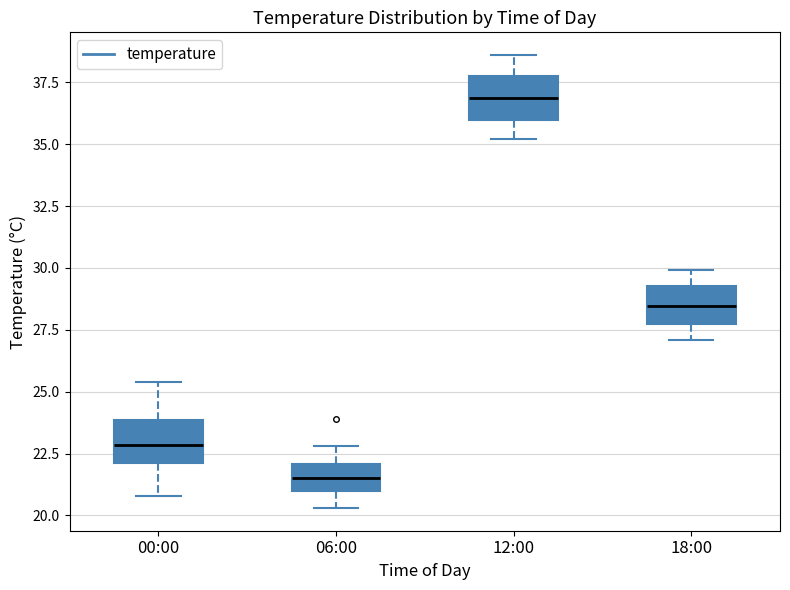

Which box's median line is the lowest?

06:00